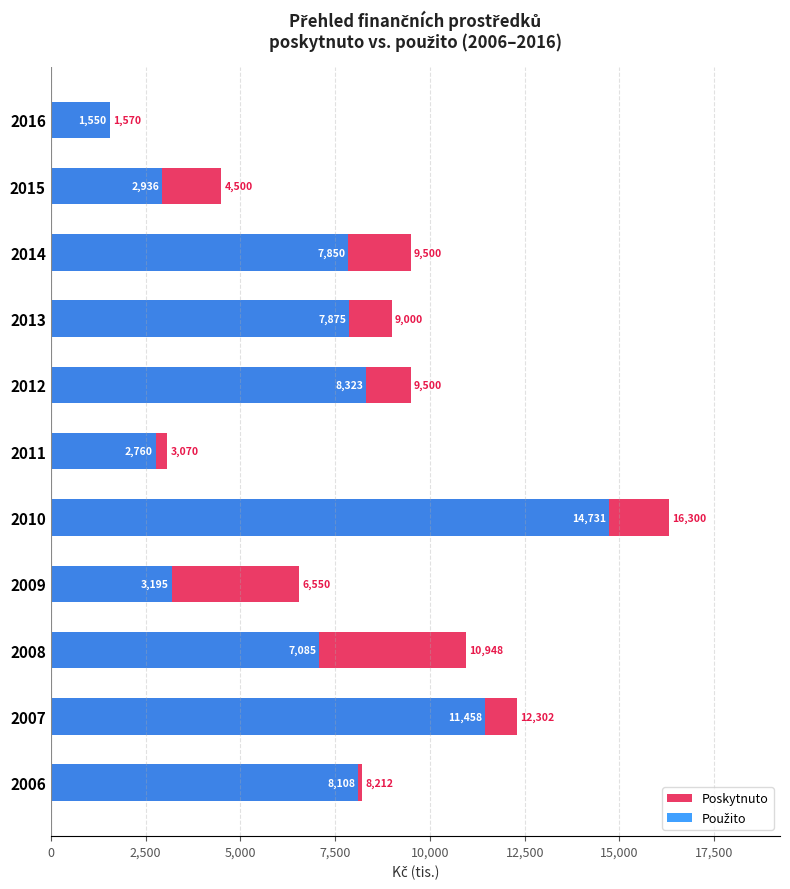

How many values in the Poskytnuto series are below 9000?

5